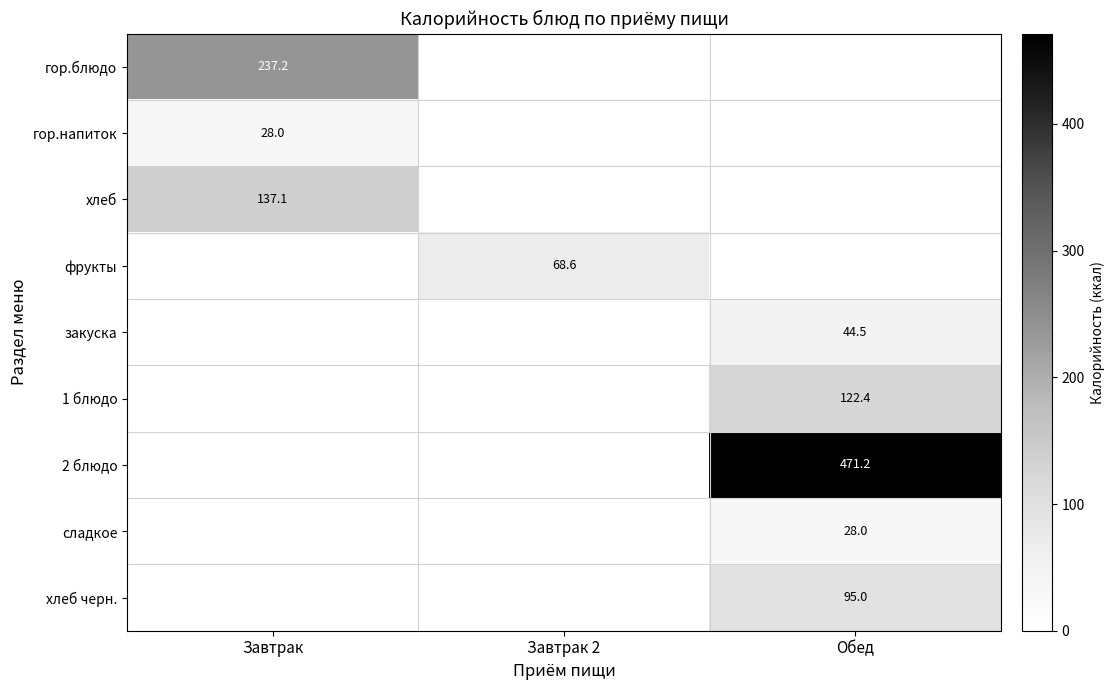

The value of закуска at Обед is 44.5. True or false?

True